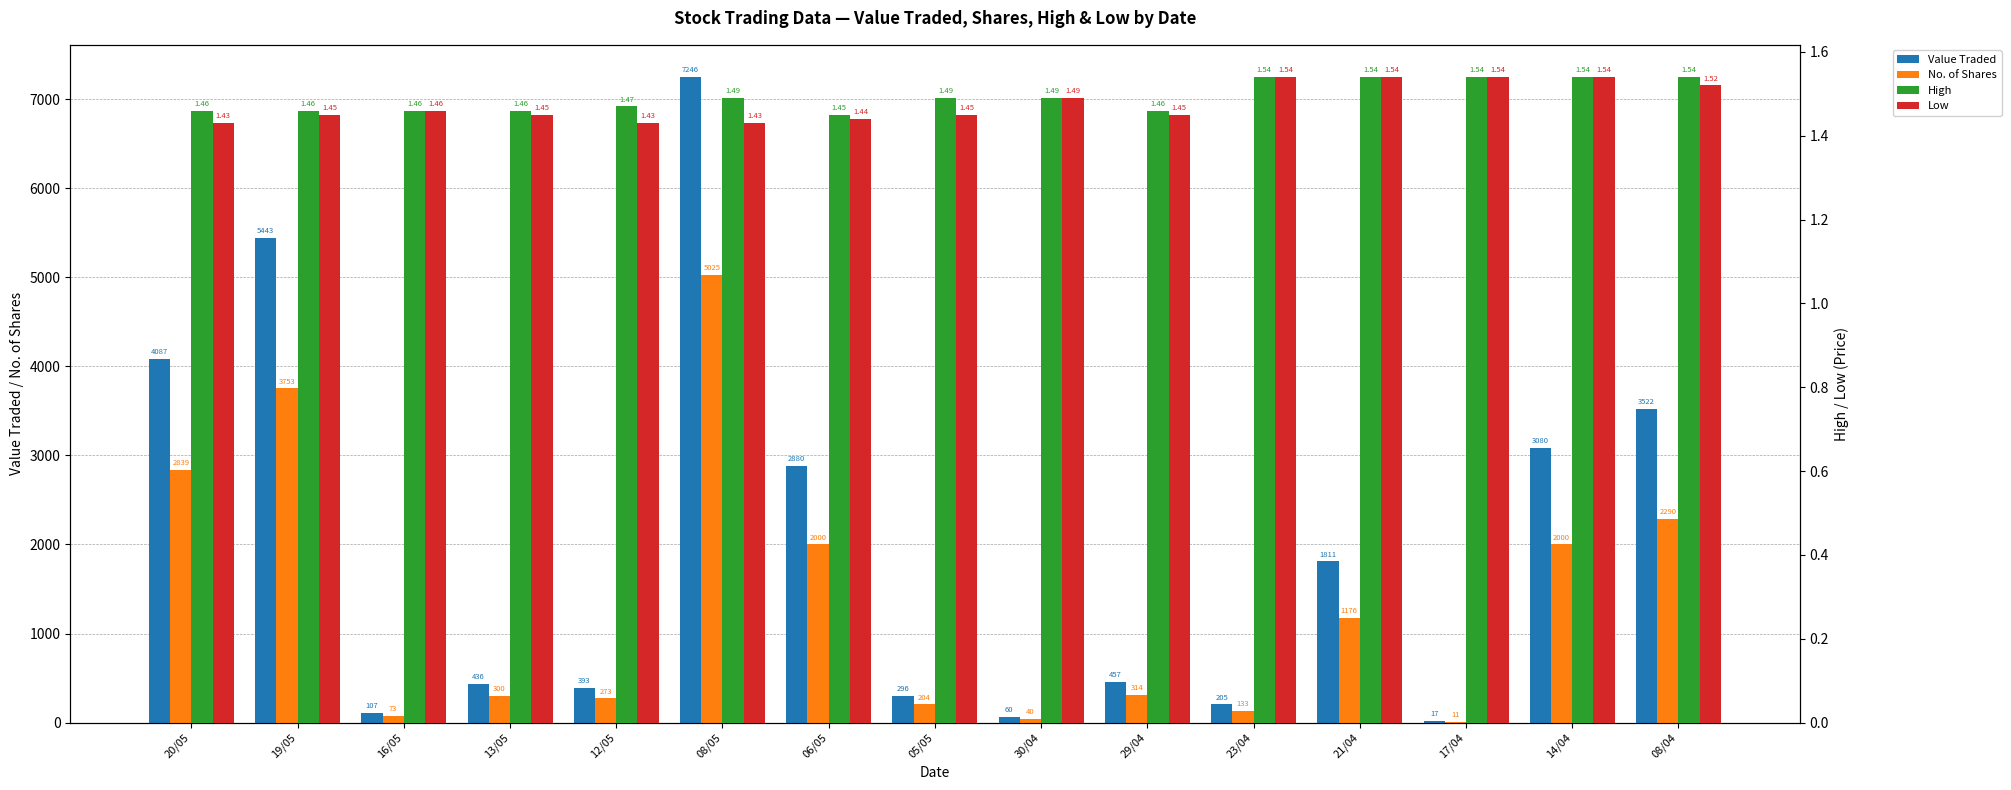

Reading left to right, list all the values displayed in this chart.

Value Traded: 4087.0	5443.0	107.0	436.0	393.0	7246.0	2880.0	296.0	60.0	457.0	205.0	1811.0	17.0	3080.0	3522.0
No. of Shares: 2839.0	3753.0	73.0	300.0	273.0	5025.0	2000.0	204.0	40.0	314.0	133.0	1176.0	11.0	2000.0	2290.0
High: 1.5	1.5	1.5	1.5	1.5	1.5	1.4	1.5	1.5	1.5	1.5	1.5	1.5	1.5	1.5
Low: 1.4	1.4	1.5	1.4	1.4	1.4	1.4	1.4	1.5	1.4	1.5	1.5	1.5	1.5	1.5